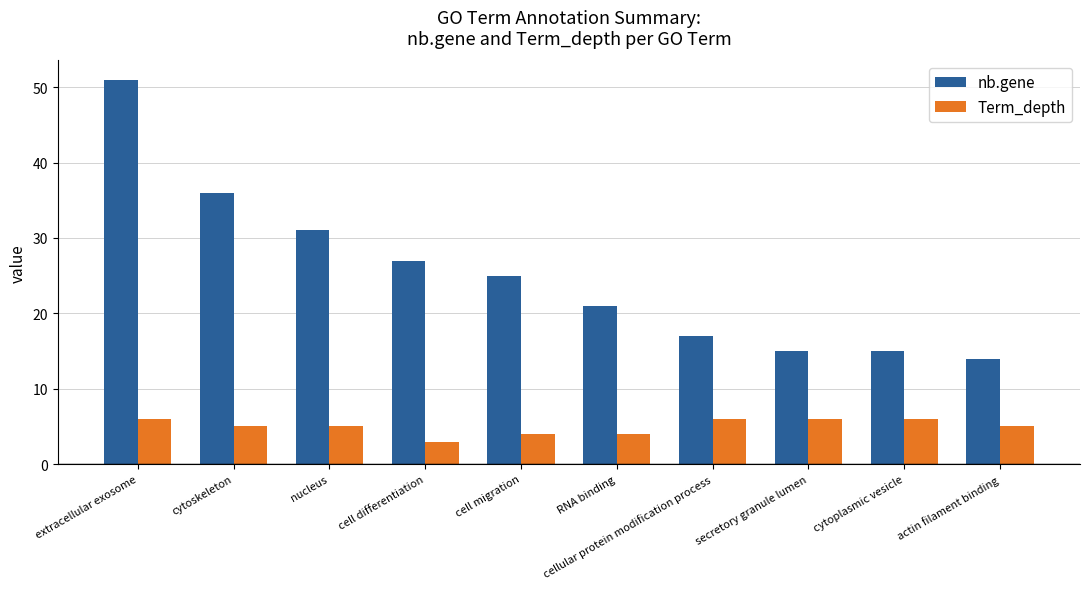

What are all the series names shown in the legend?

nb.gene, Term_depth